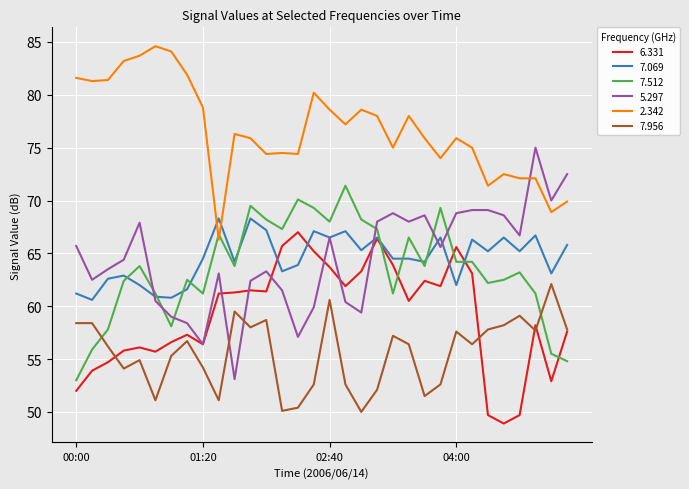

Does the chart have visible grid lines?

Yes